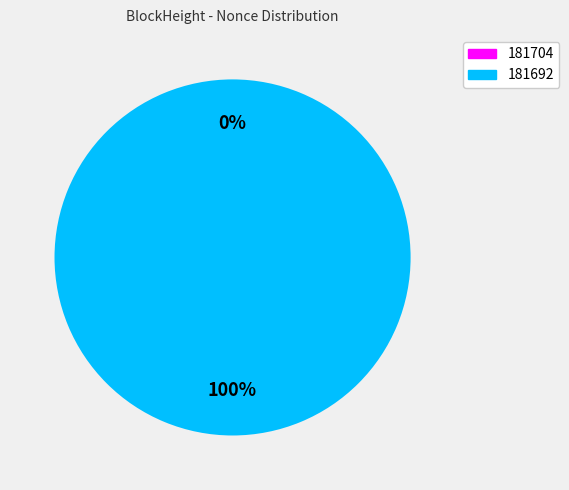

Which category has the smallest portion of the pie?

181704